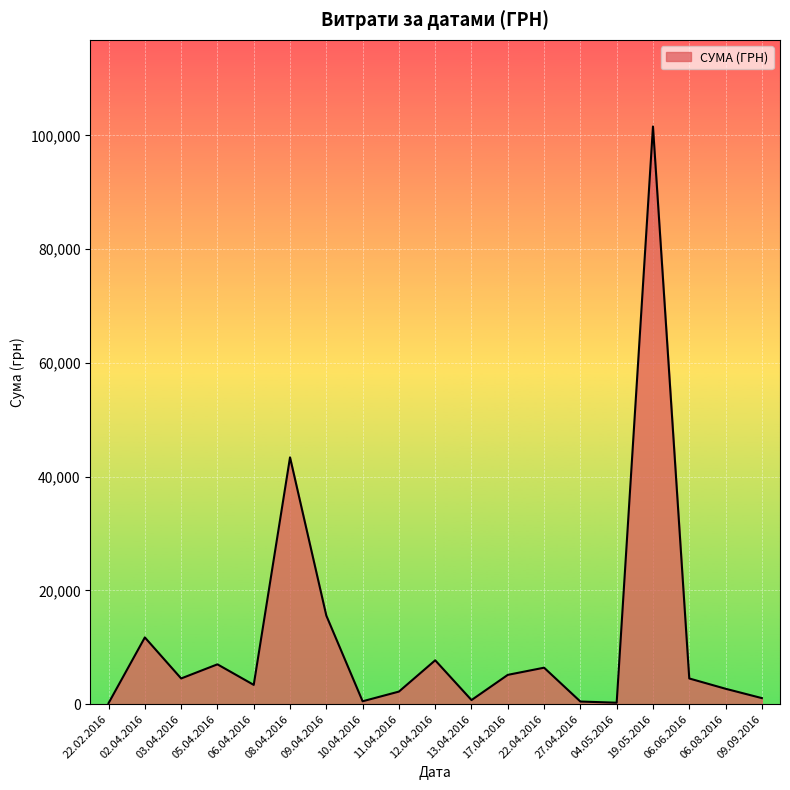

At which category does the chart reach its peak across all series?

19.05.2016